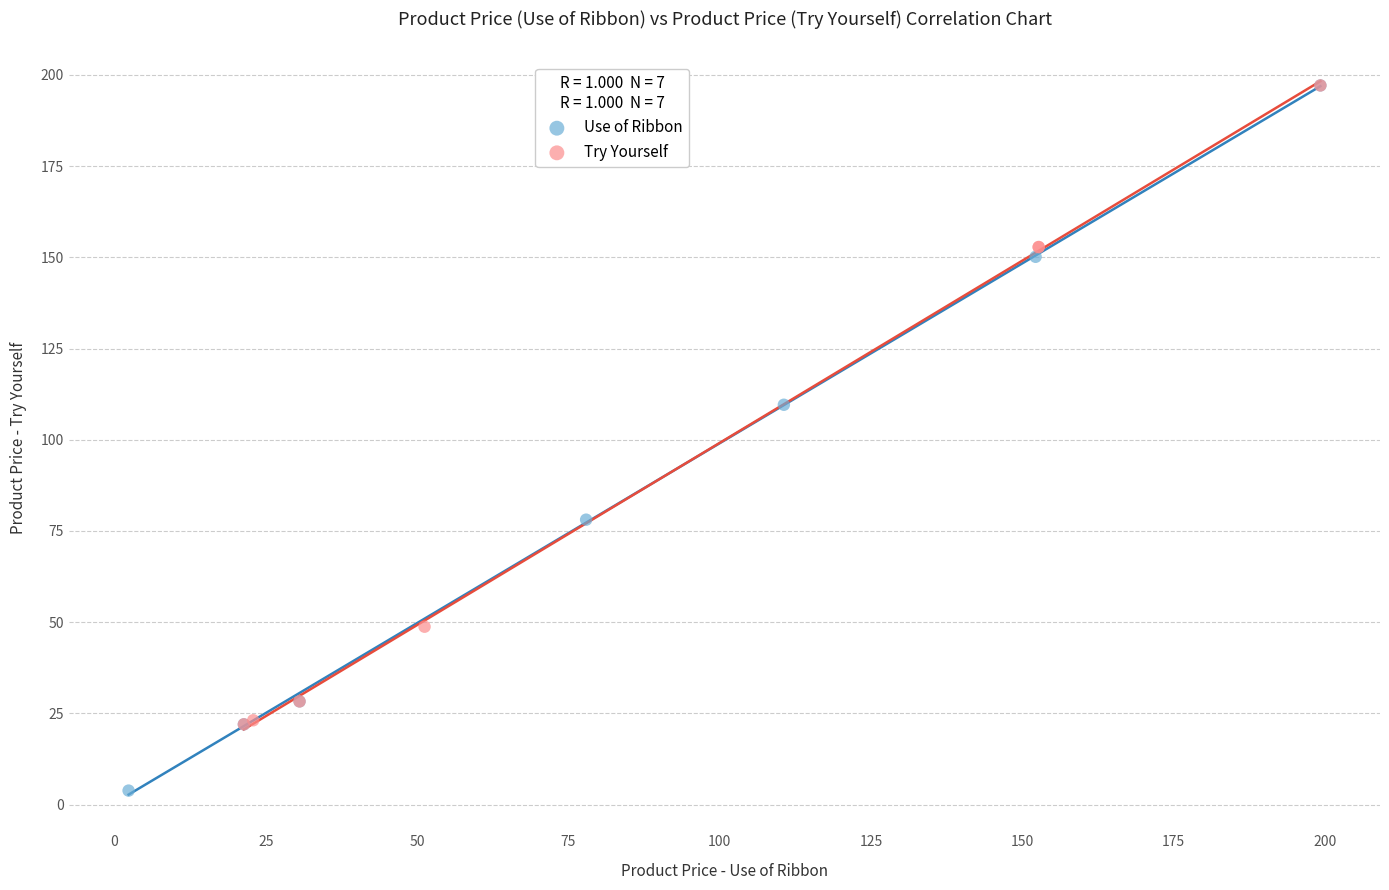

Which series has the widest spread of Y values?

Use of Ribbon